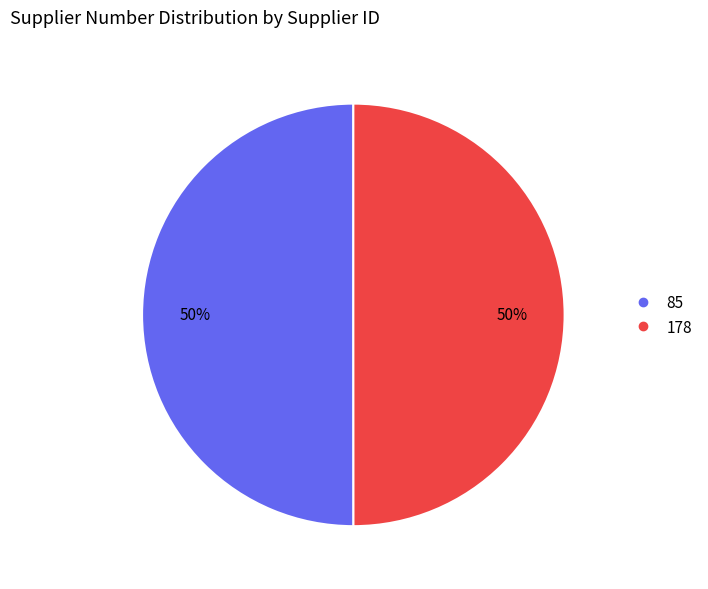

What percentage is the 178 slice, to the nearest percent?

50%